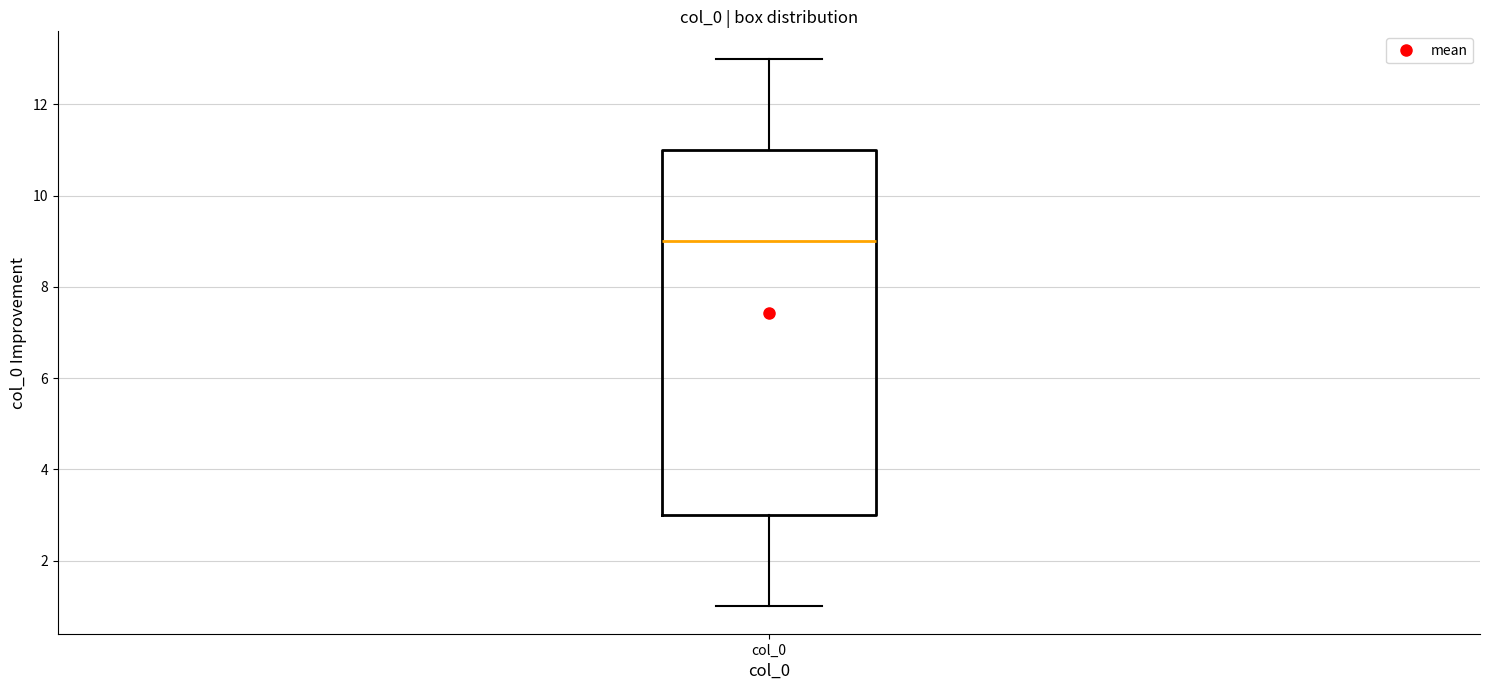

Transcribe this box plot: give where the median line is, the range the box spans, and where the two whiskers end, as read against the y-axis. The values are not printed on the chart, so give them approximately, as read against the axis.

median 9, box 3 to 11, whiskers 1 to 13